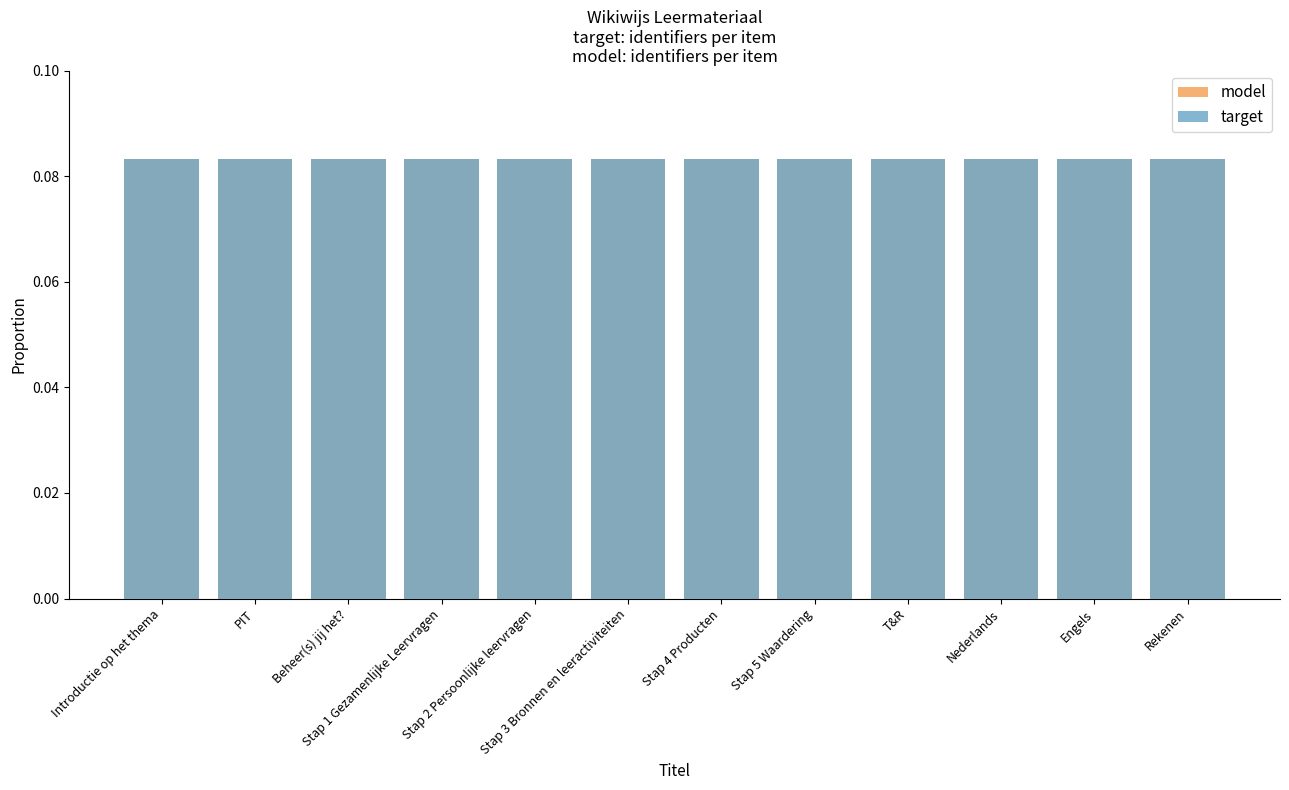

At which category is the sum across all series the highest?

Rekenen